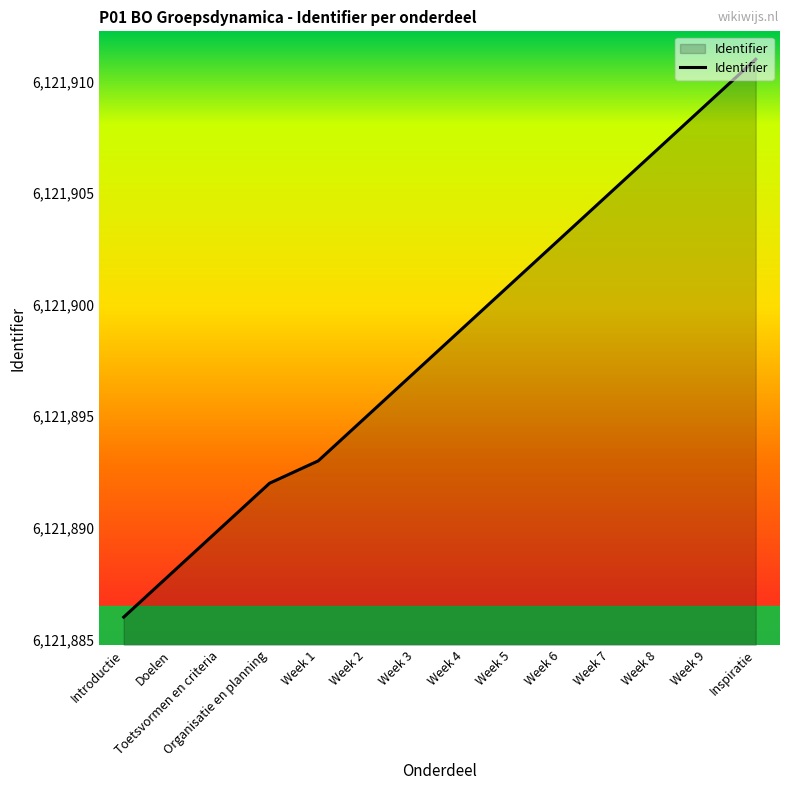

How many values are below 6121899?

7